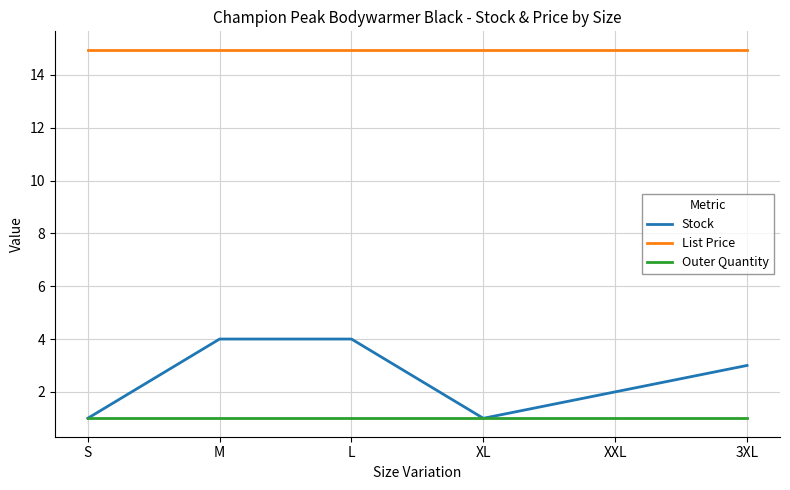

What is the minimum value shown in the chart?

1.0